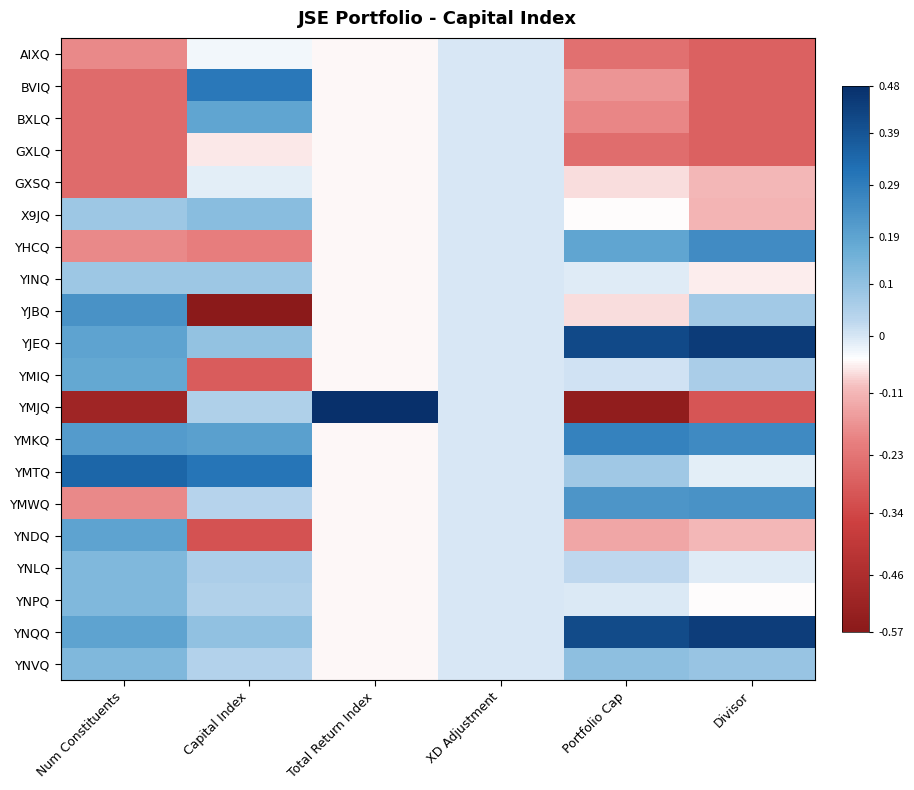

Rank the series at Divisor from lowest to highest value.

YMJQ, GXLQ, AIXQ, BVIQ, BXLQ, X9JQ, YNDQ, GXSQ, YINQ, YNPQ, YMTQ, YNLQ, YMIQ, YJBQ, YNVQ, YMWQ, YHCQ, YMKQ, YNQQ, YJEQ